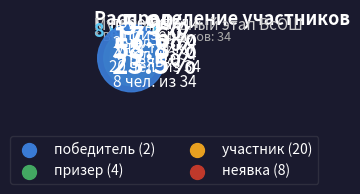

Which has a higher value, участник or победитель?

участник